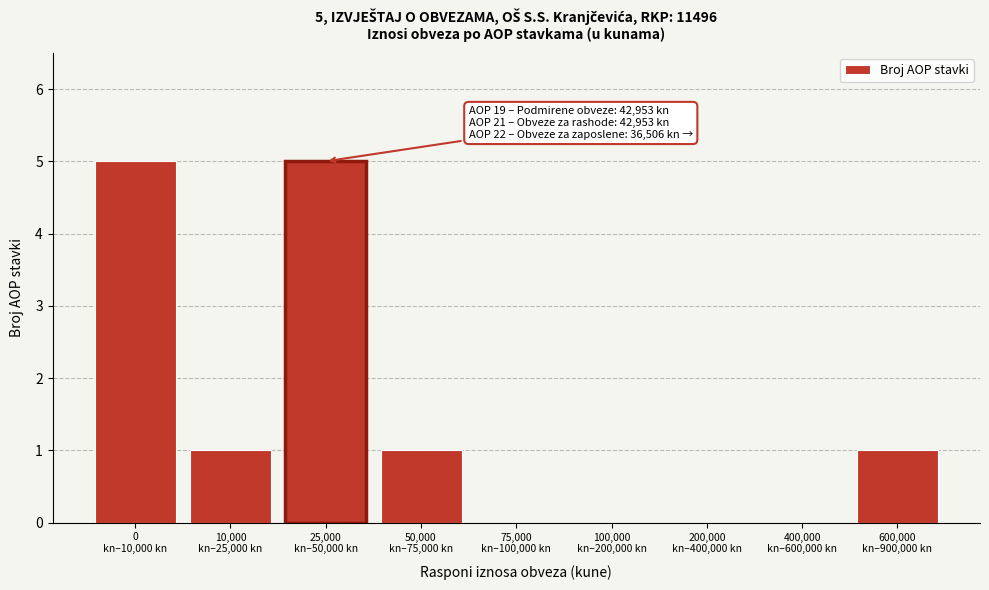

What is the sum of all values?

13